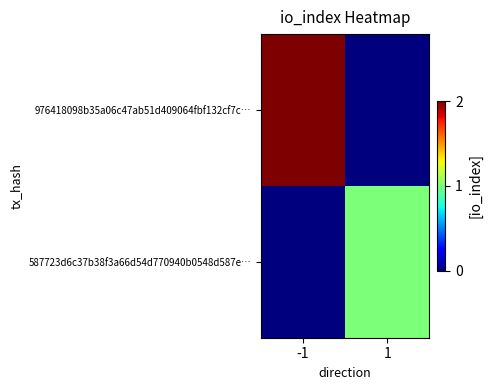

What is the maximum value shown in the chart?

2